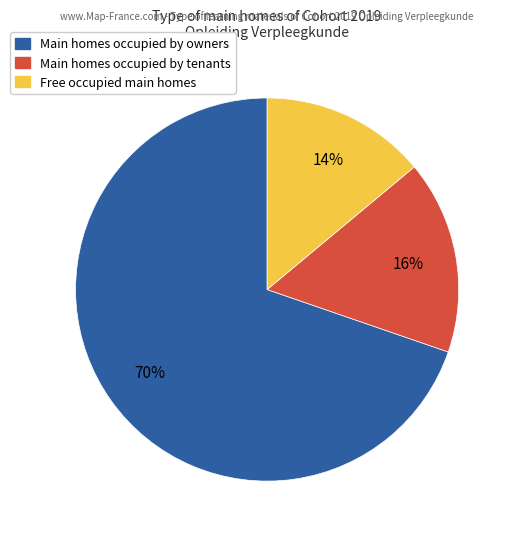

Does any single category account for the majority?

Yes